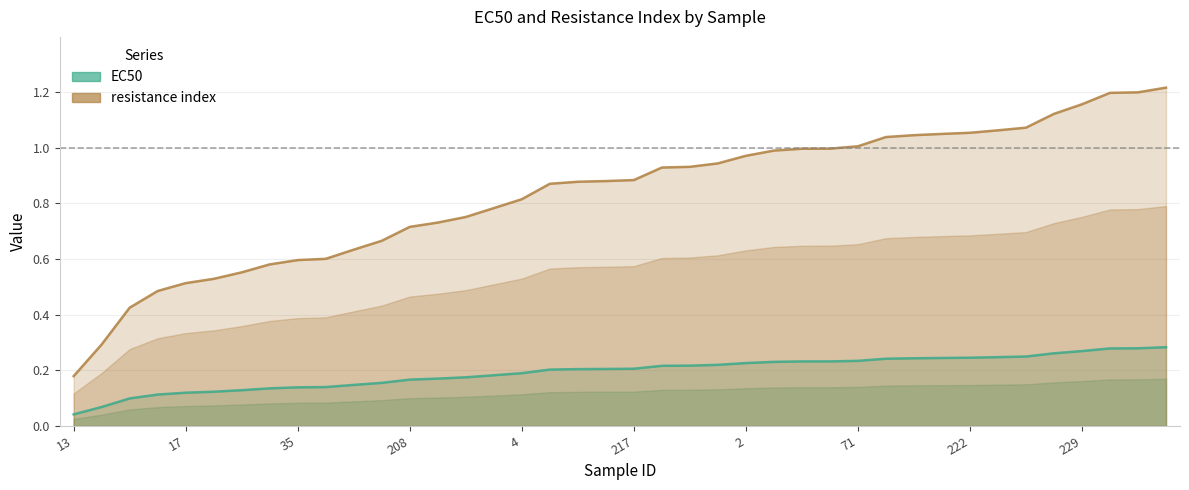

What is the difference between the highest and lowest values at 23?

0.7